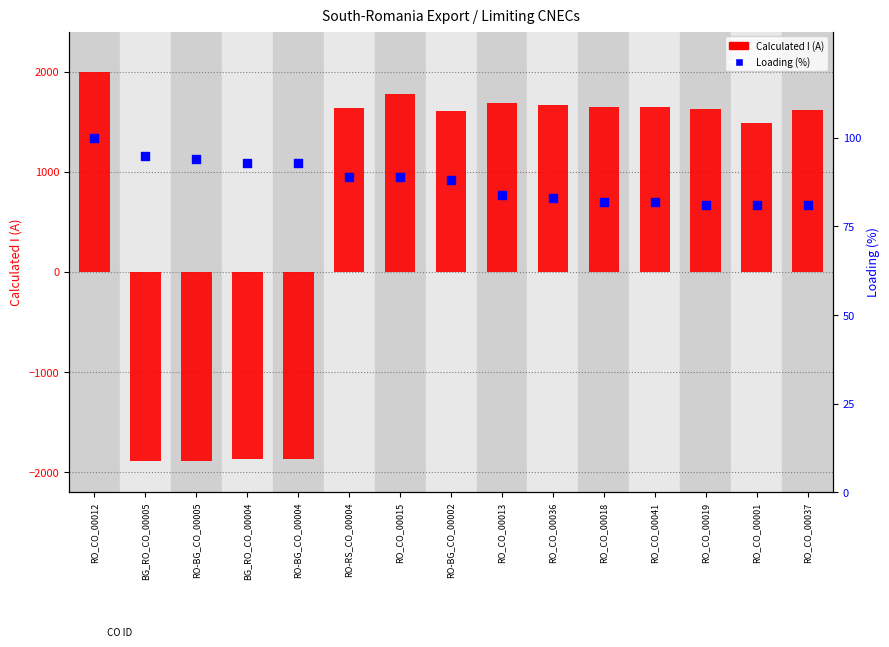

At how many categories does at least one series exceed 512?

11